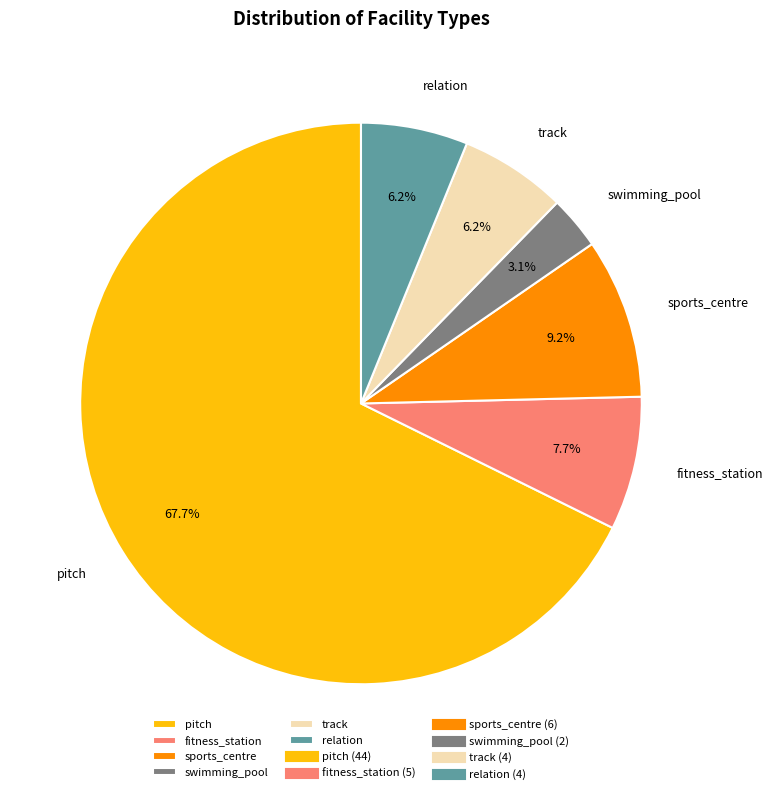

Which has a higher value, track or fitness_station?

fitness_station